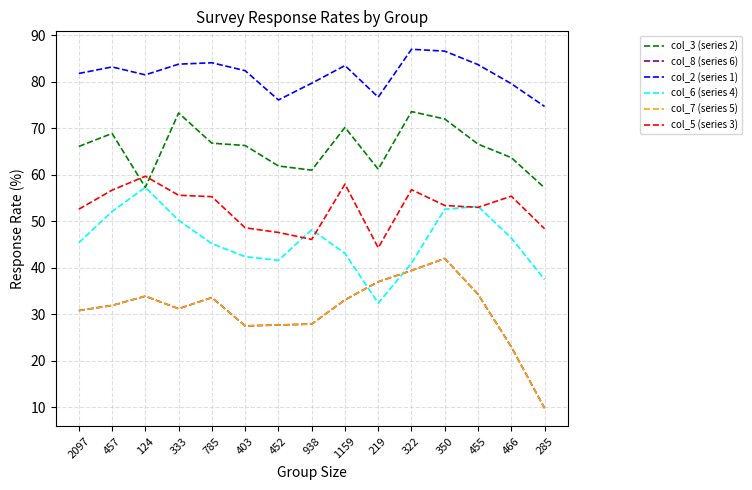

What is the smallest value displayed?

9.8